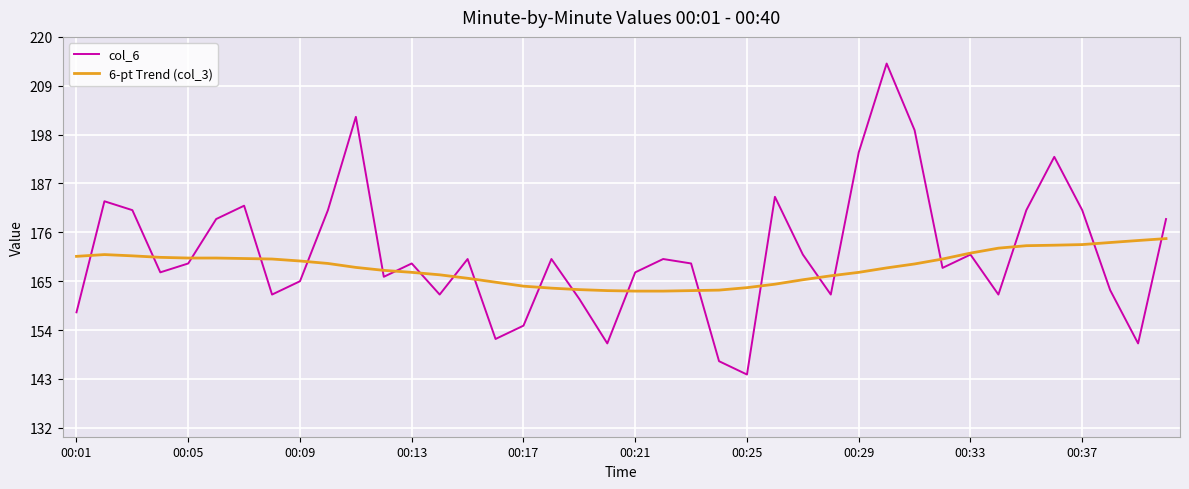

Does the chart display data point markers on the line(s)?

No